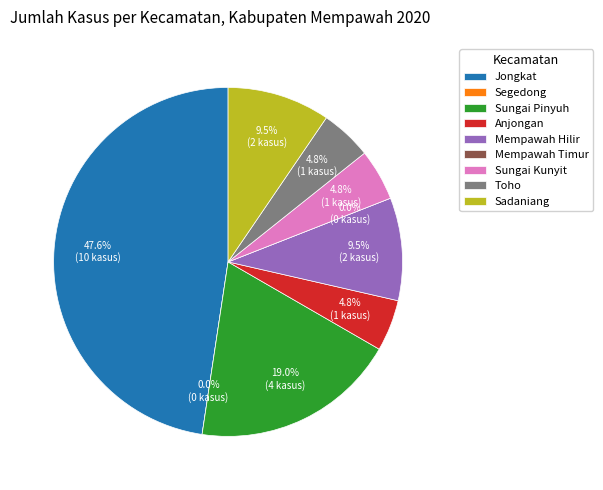

To the nearest percent, what is the average slice percentage?

11%